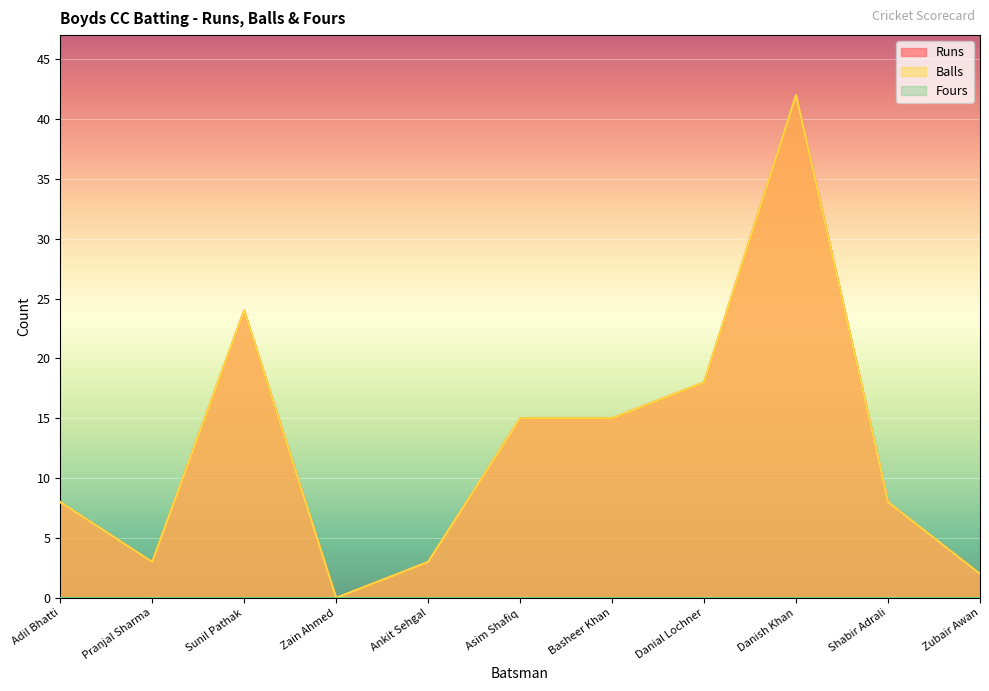

What is the approximate value of Runs at Sunil Pathak, to the nearest 10?

20